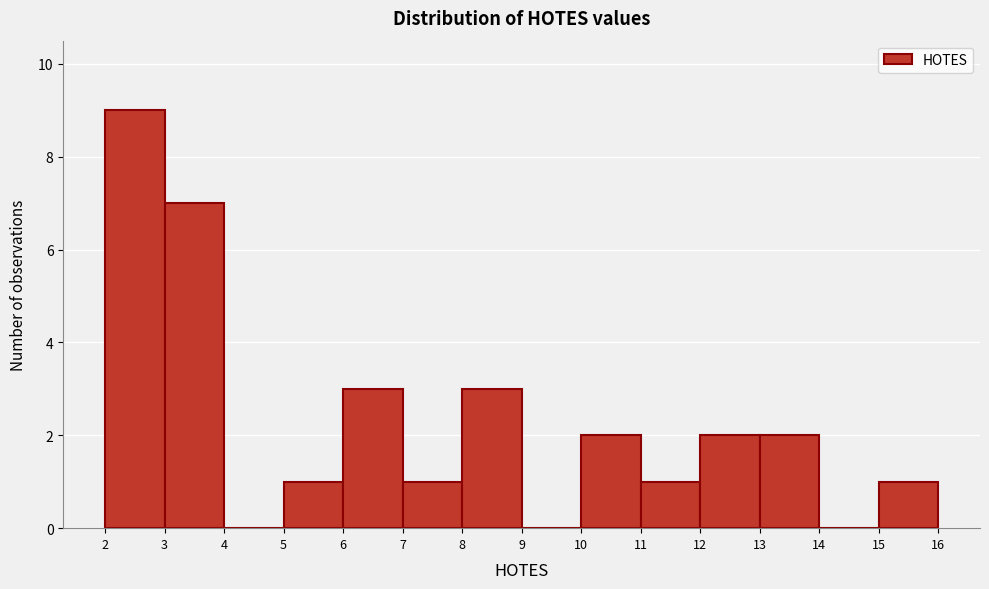

Reading left to right, transcribe this chart: for each bar, give the range it covers on the x-axis and its height. The values are not printed on the chart, so give them approximately, as read against the axis.

2 to 3: 9
3 to 4: 7
4 to 5: 0
5 to 6: 1
6 to 7: 3
7 to 8: 1
8 to 9: 3
9 to 10: 0
10 to 11: 2
11 to 12: 1
12 to 13: 2
13 to 14: 2
14 to 15: 0
15 to 16: 1